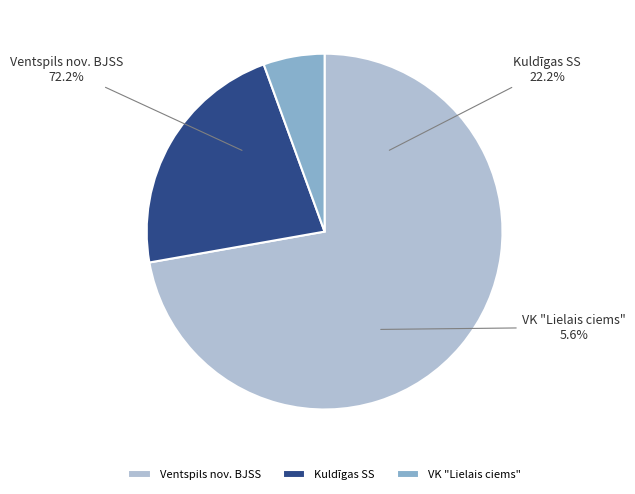

Rank the categories by value from lowest to highest.

VK "Lielais ciems", Kuldīgas SS, Ventspils nov. BJSS